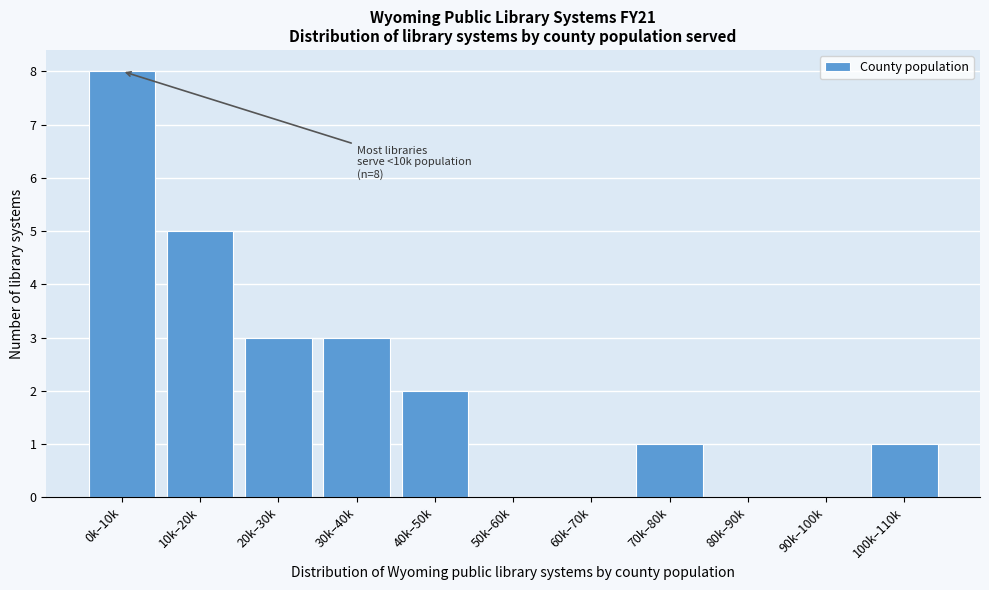

Reading right to left, transcribe all the data shown in this chart.

100k–110k=1	90k–100k=0	80k–90k=0	70k–80k=1	60k–70k=0	50k–60k=0	40k–50k=2	30k–40k=3	20k–30k=3	10k–20k=5	0k–10k=8